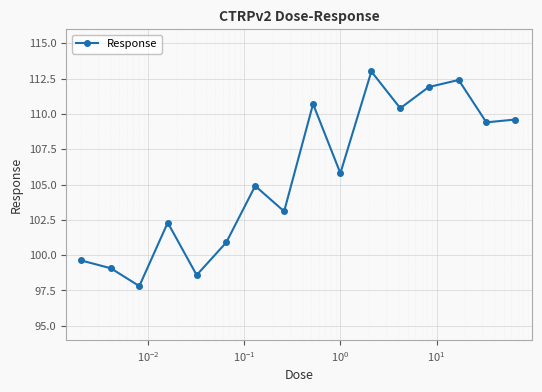

What is the difference between the second highest and minimum values?

14.6